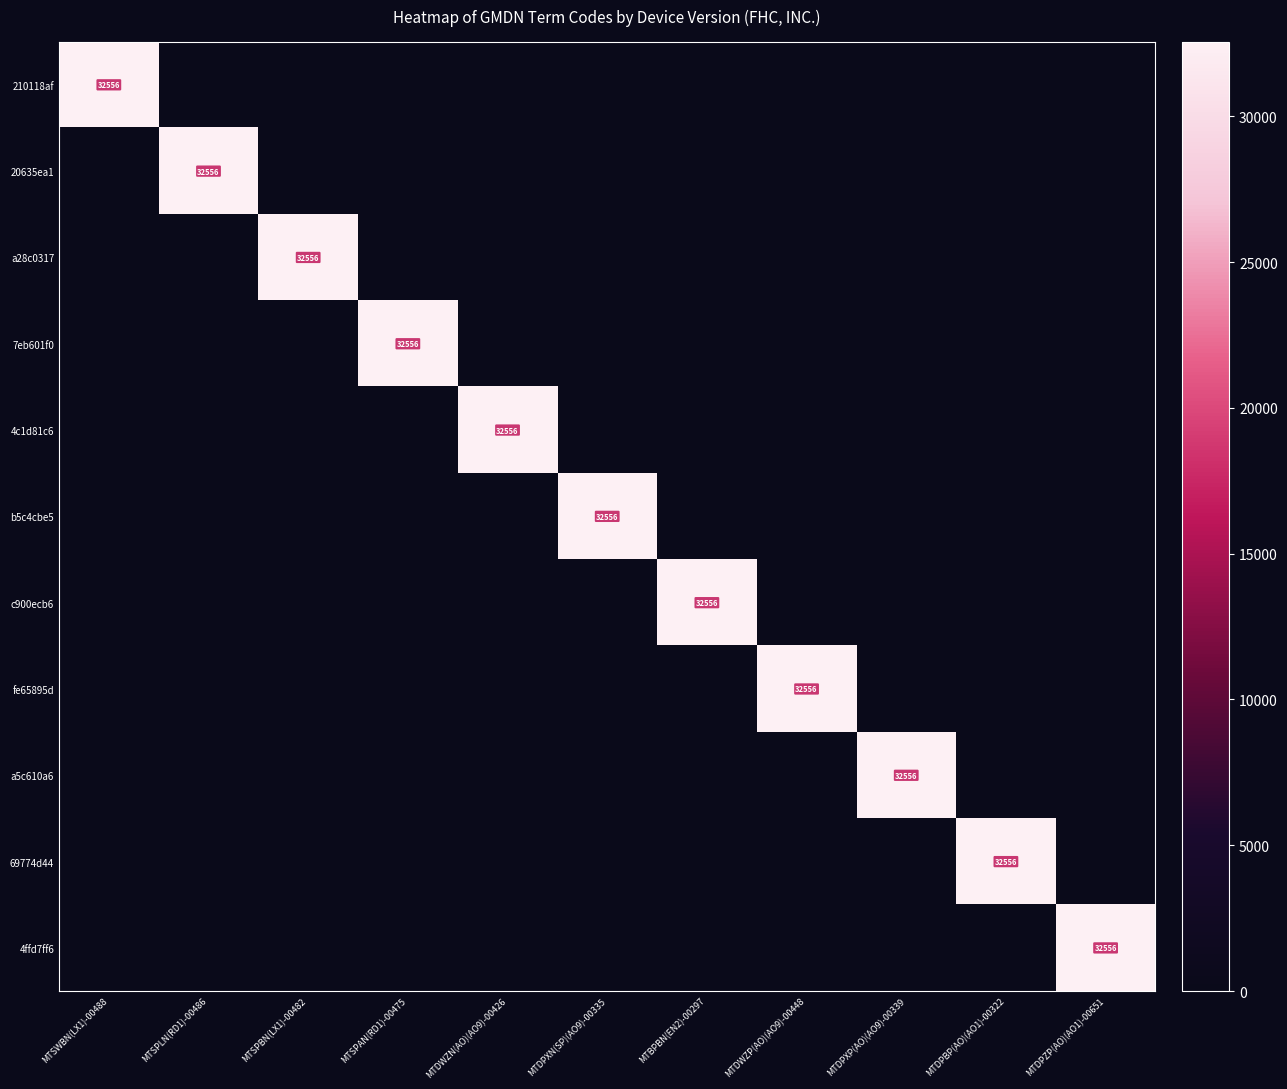

At which label is b5c4cbe5 closest to 16278?

MTSWBN(LX1)-00488